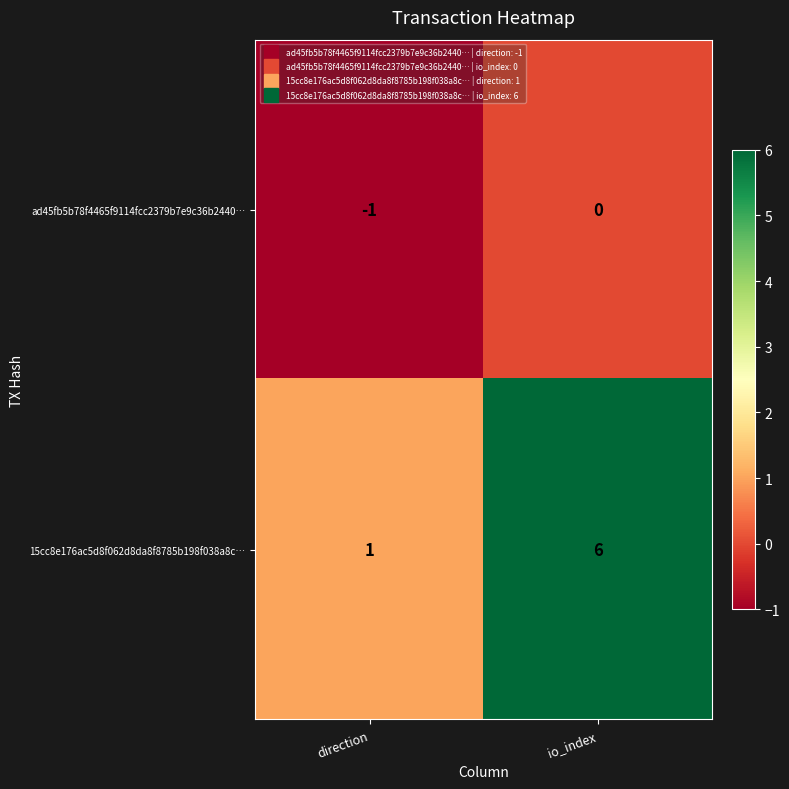

The 15cc8e176ac5d8f062d8da8f8785b198f038a8c… series shows 6 at io_index. True or false?

True